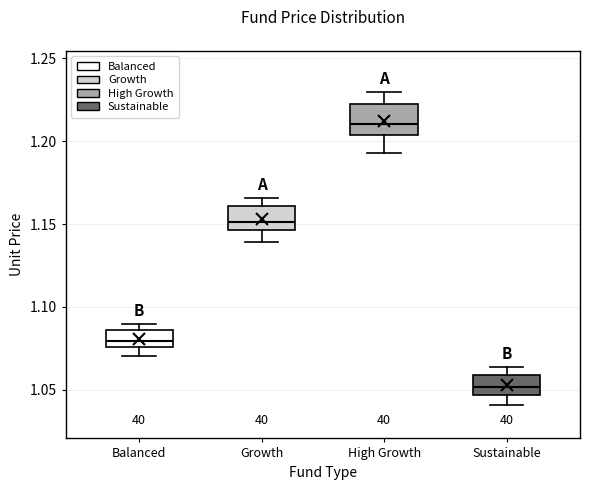

Reading left to right, read every box against the y-axis: the position of its median line, the range the box covers, and the ends of its whiskers. The values are not printed on the chart, so give them approximately, as read against the axis.

Balanced: median 1.080, box 1.075 to 1.085, whiskers 1.070 to 1.090
Growth: median 1.150, box 1.145 to 1.160, whiskers 1.140 to 1.165
High Growth: median 1.210, box 1.205 to 1.225, whiskers 1.195 to 1.230
Sustainable: median 1.050, box 1.045 to 1.060, whiskers 1.040 to 1.065